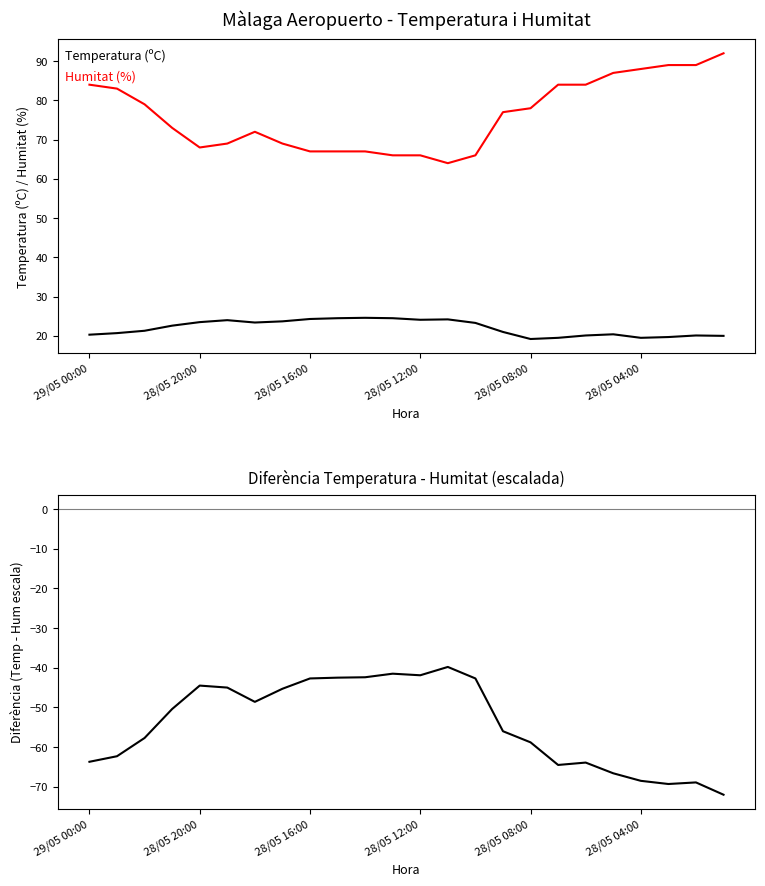

True or false: Humitat (%) and Temperatura (ºC) cross at least once.

False